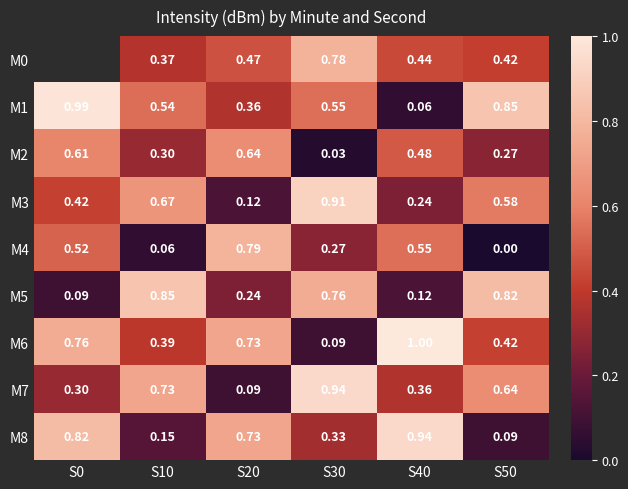

Read the M8 value at S30.

0.3